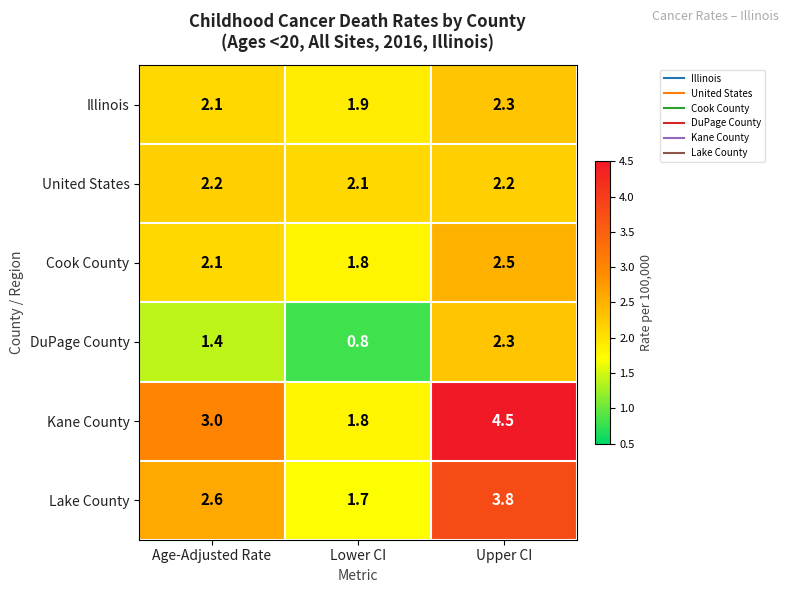

Which label corresponds to the smallest value in the chart?

Lower CI